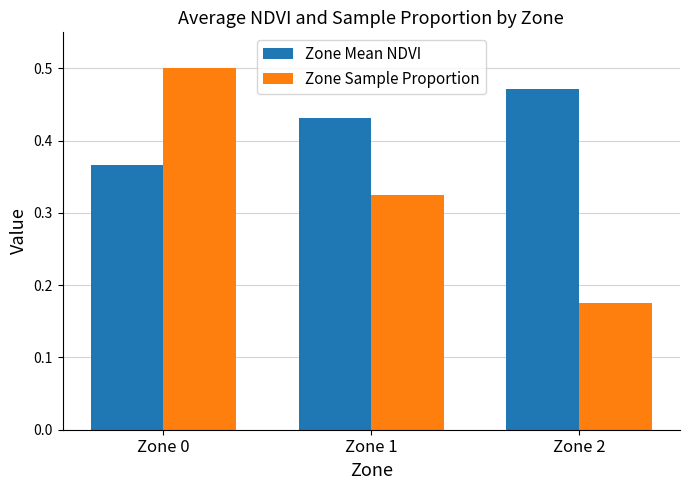

Which category has the lowest value across all series?

Zone 2